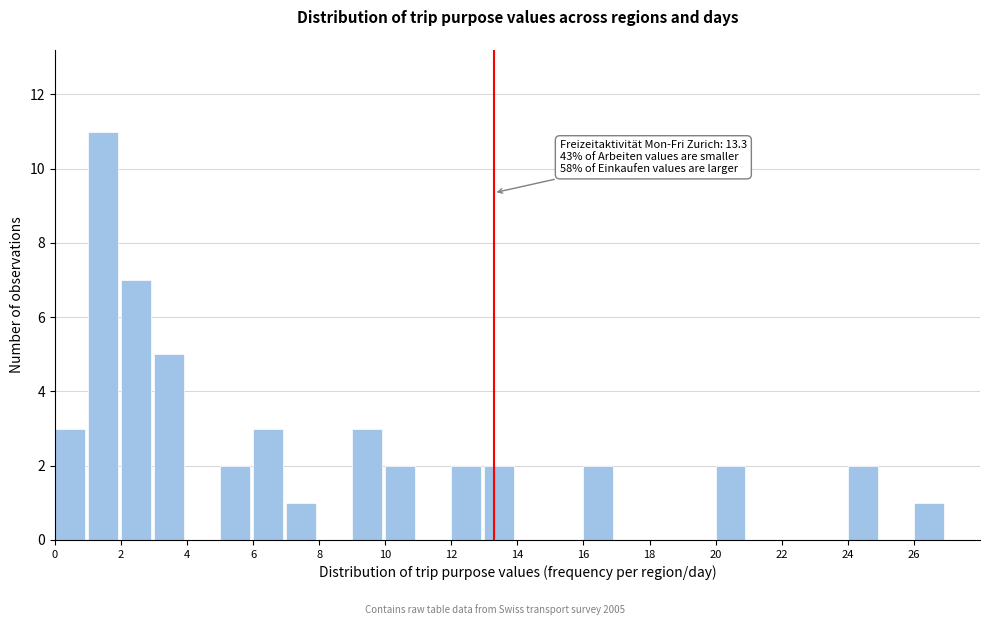

Which range on the x-axis has the tallest bar?

1 to 2